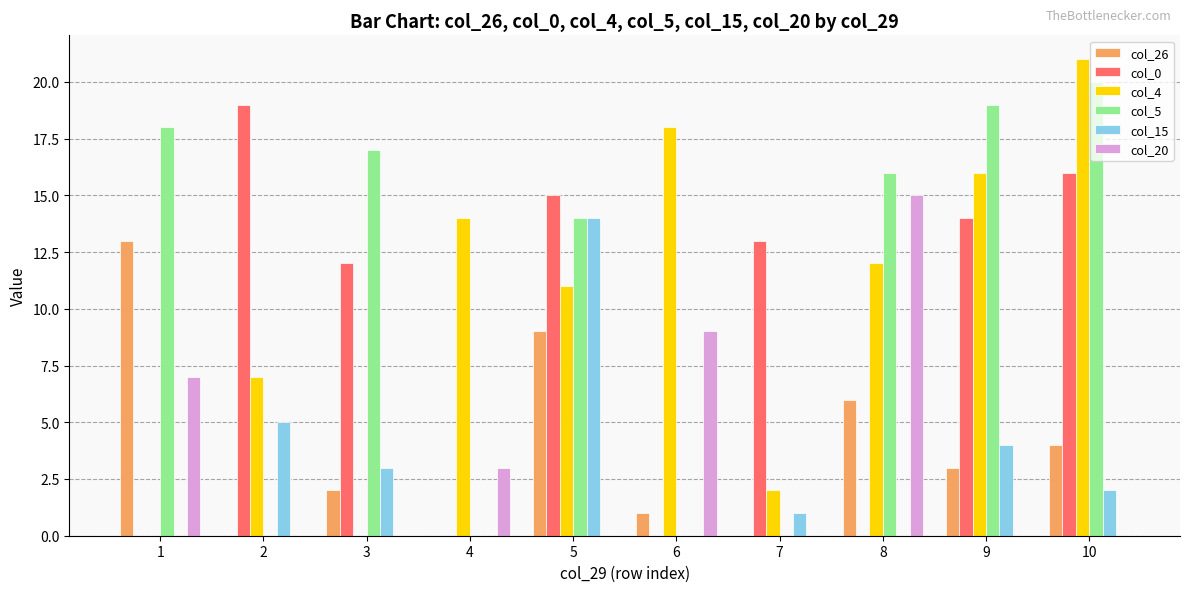

Which series changed the most between 7 and 8?

col_5